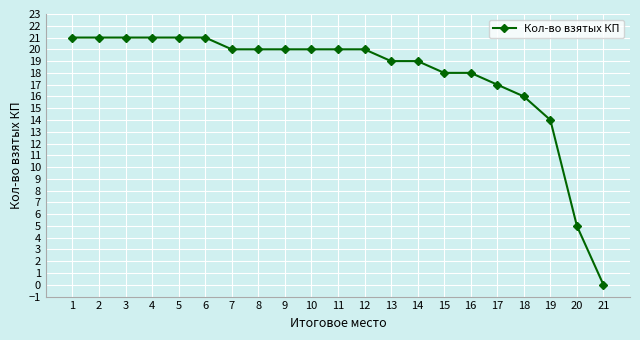

What is the maximum value shown in the chart?

21